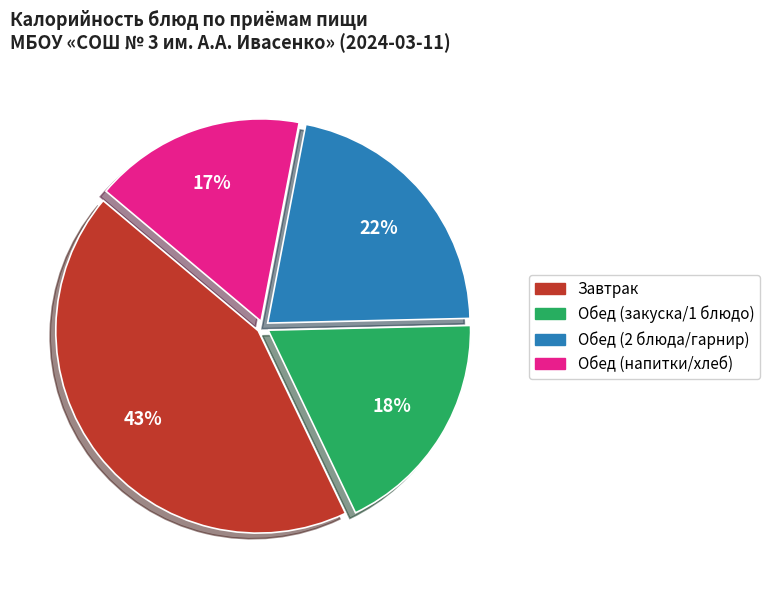

Does any single category account for the majority?

No